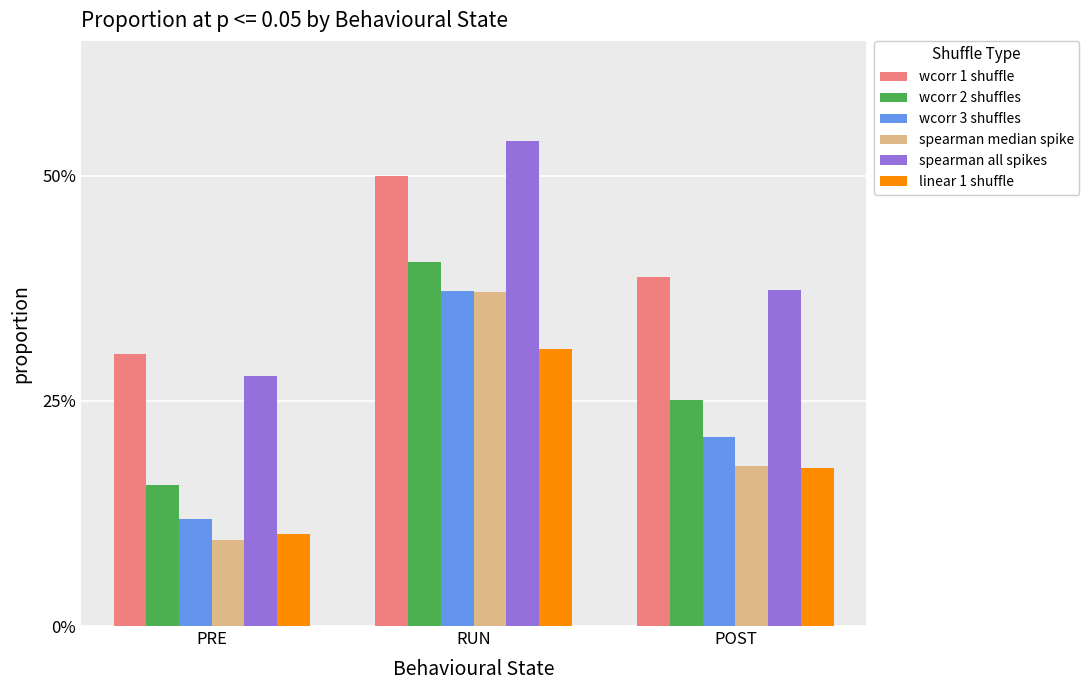

Are the bars grouped side by side (vs. stacked)?

Yes